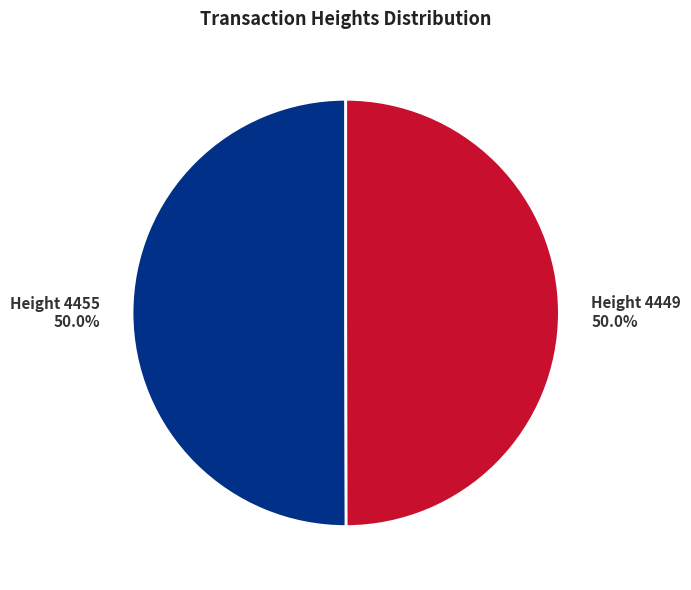

Count the number of slices in the pie.

2